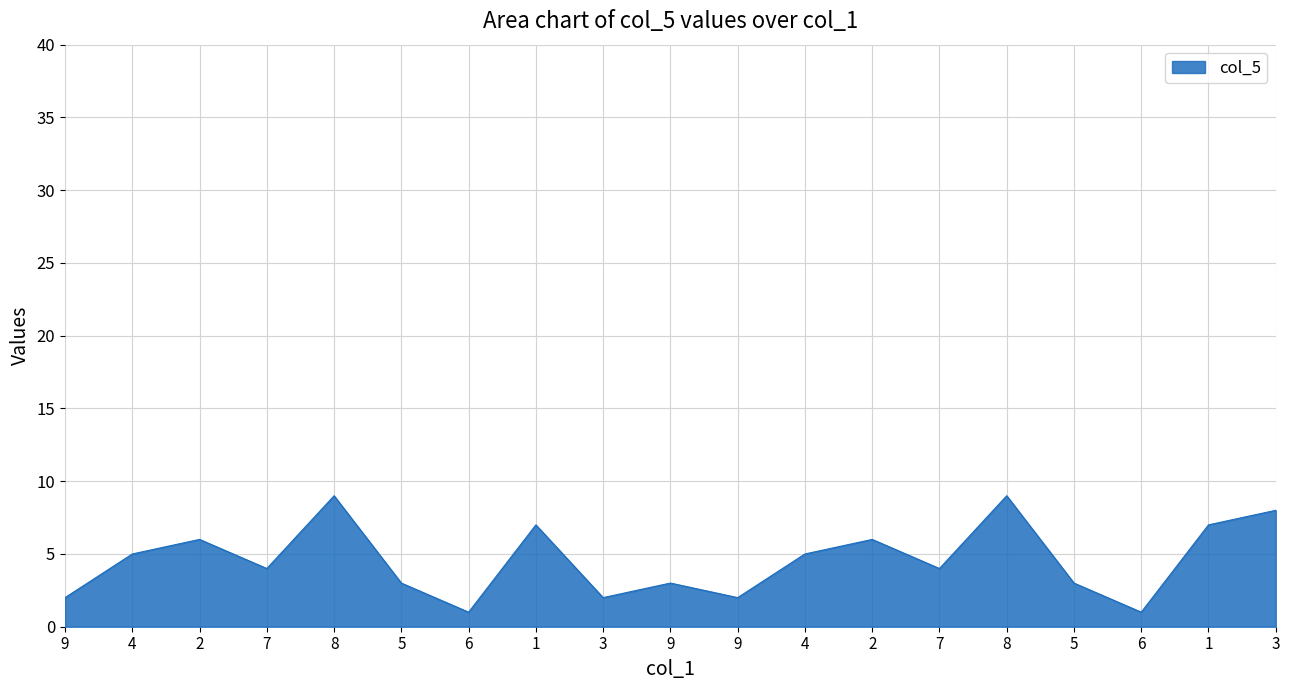

Does the chart display data point markers on the line(s)?

No